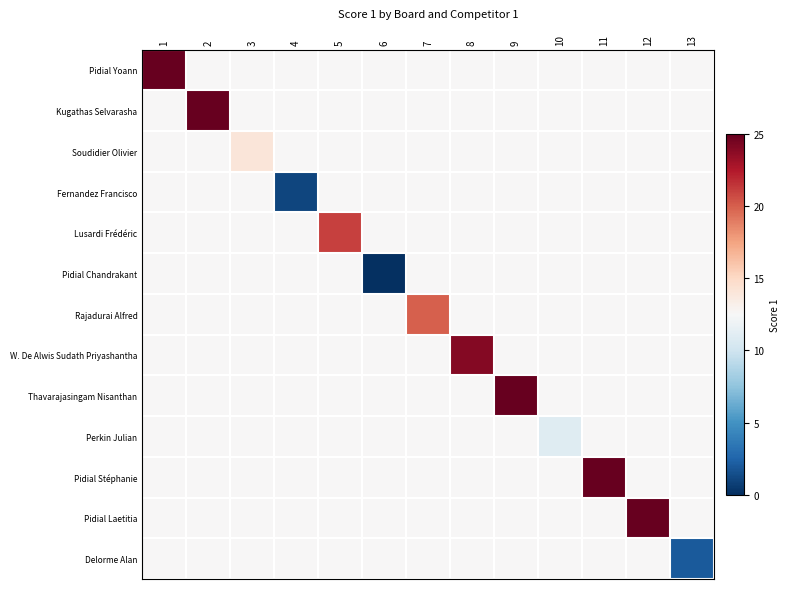

What is the maximum value shown in the chart?

25.0